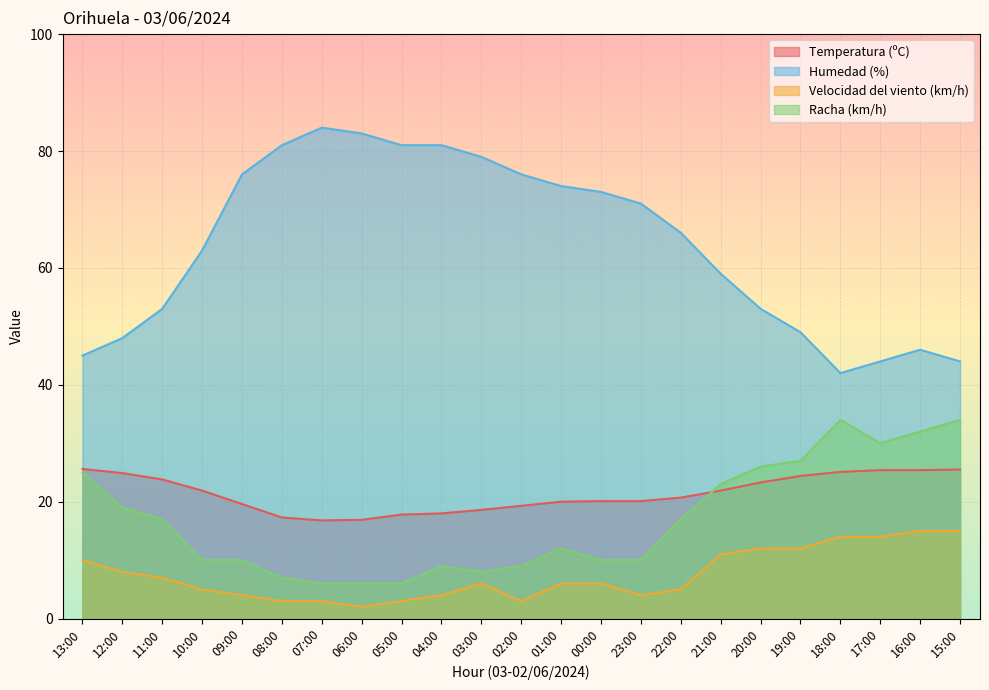

True or false: Humedad (%) and Temperatura (ºC) cross at least once.

False